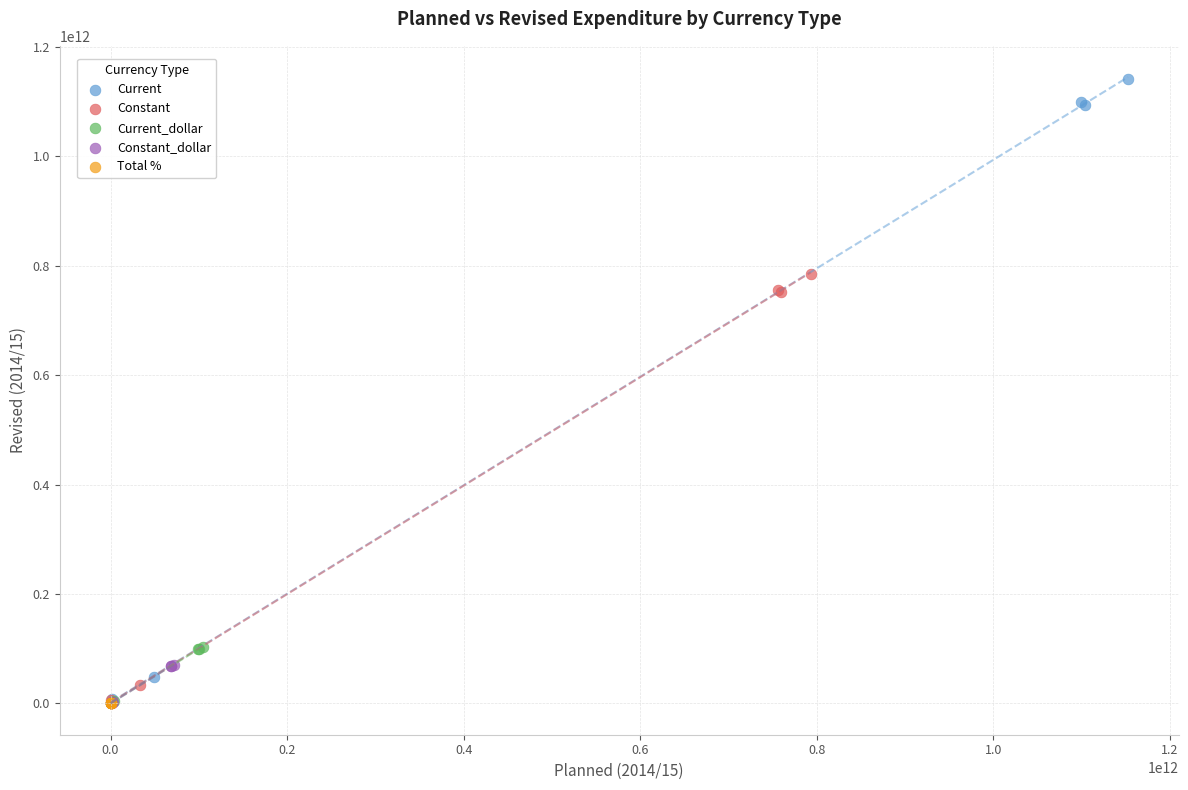

Which series reaches the maximum Y coordinate?

Current